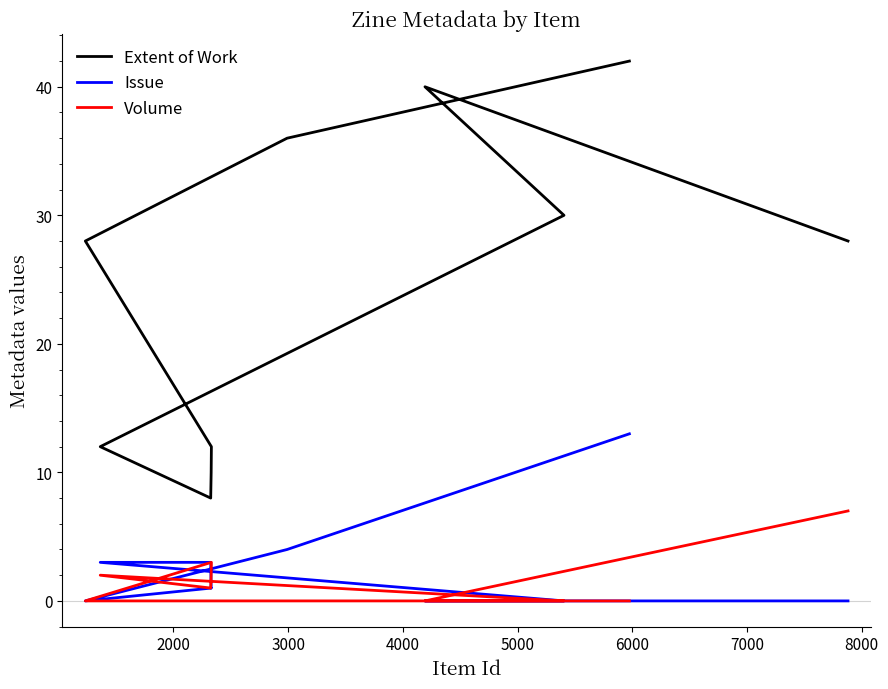

Reading left to right, transcribe all the data shown in this chart.

Extent of Work: 28	40	30	12	8	10	12	28	36	42
Issue: 0	0	0	3	3	1	1	0	4	13
Volume: 7	0	0	2	1	2	3	0	0	0